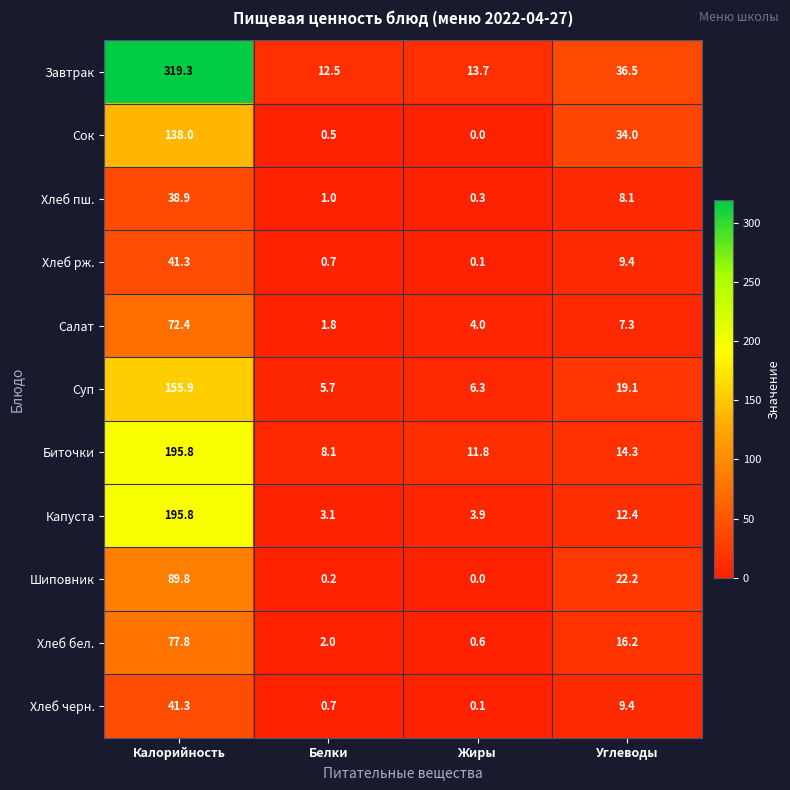

List the labels in order of Шиповник value, largest first.

Калорийность, Углеводы, Белки, Жиры